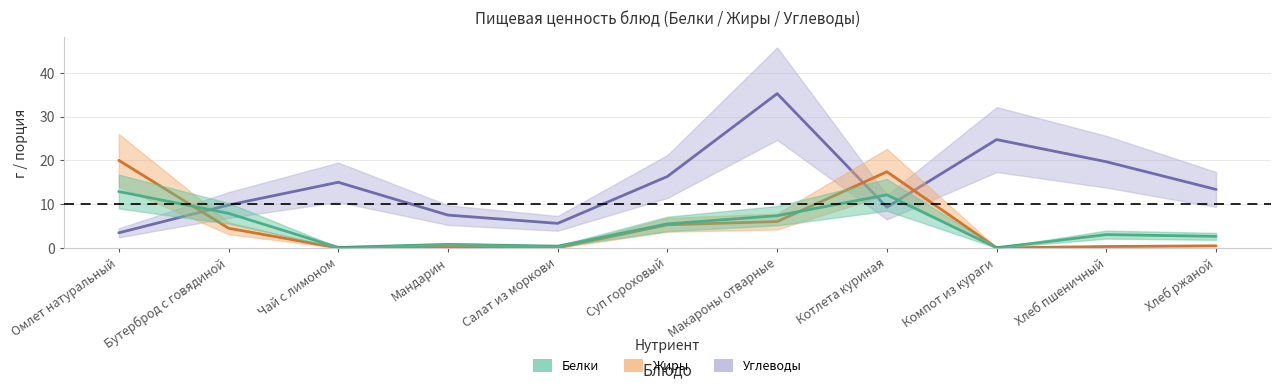

What is the difference between the maximum and minimum values in the Белки series?

12.8